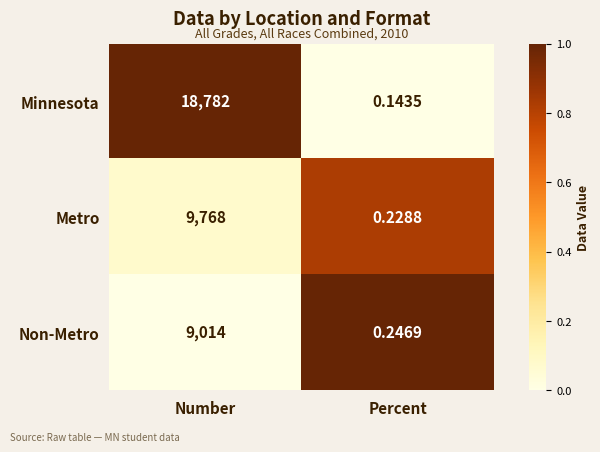

List the series in order of their peak value, highest first.

Minnesota, Metro, Non-Metro